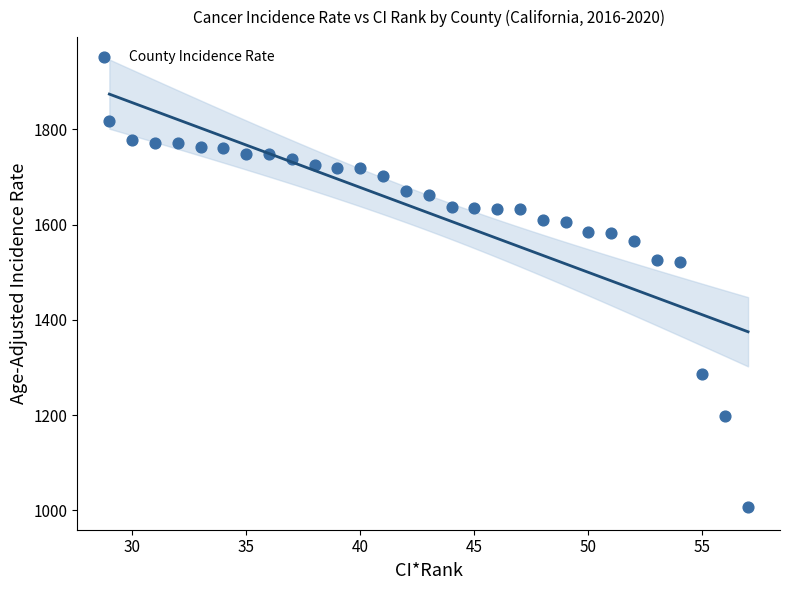

What is the range of Y values (max minus min)?

810.7